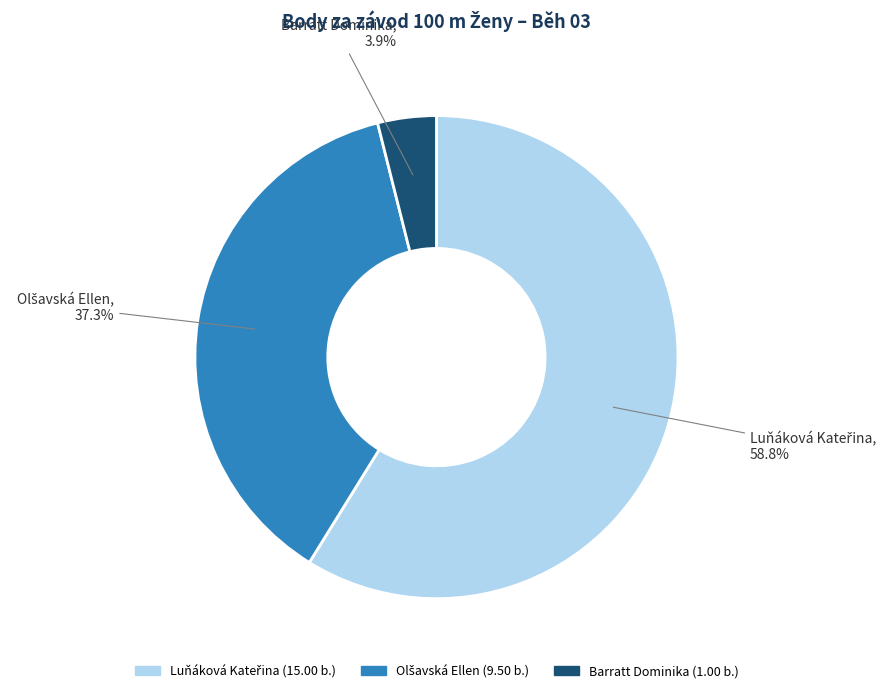

Is there any slice that represents more than half of the pie?

Yes